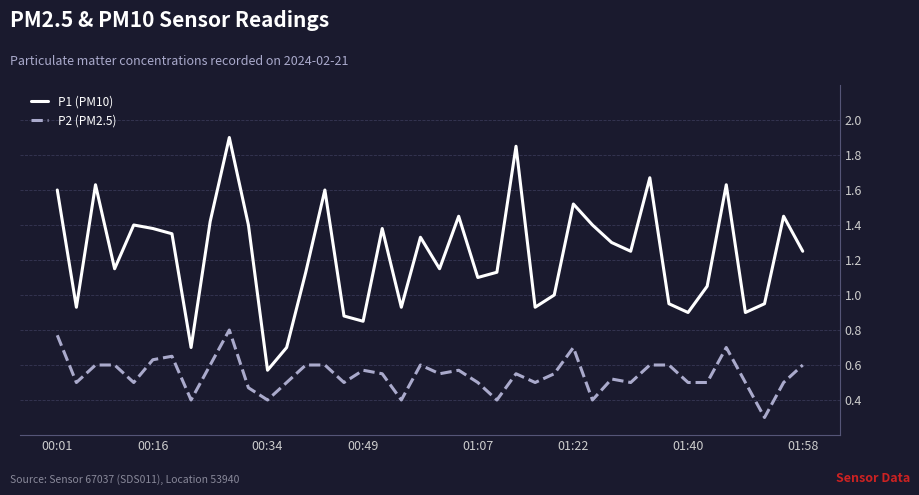

In P1 (PM10), how many points are higher than both neighbors (excluding endpoints)?

12